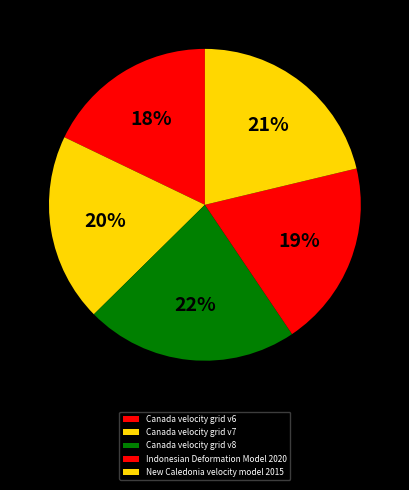

True or false: Canada velocity grid v8 accounts for 22% of the total.

True